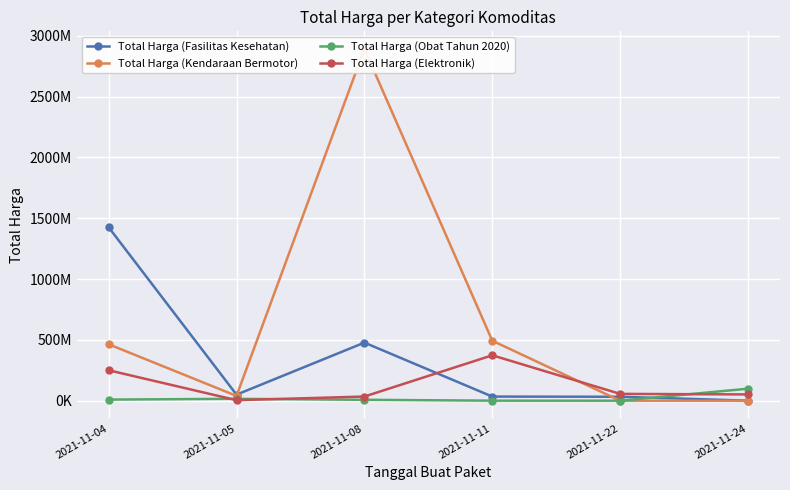

The Total Harga (Elektronik) series shows 13411996 at 2021-11-24. True or false?

False